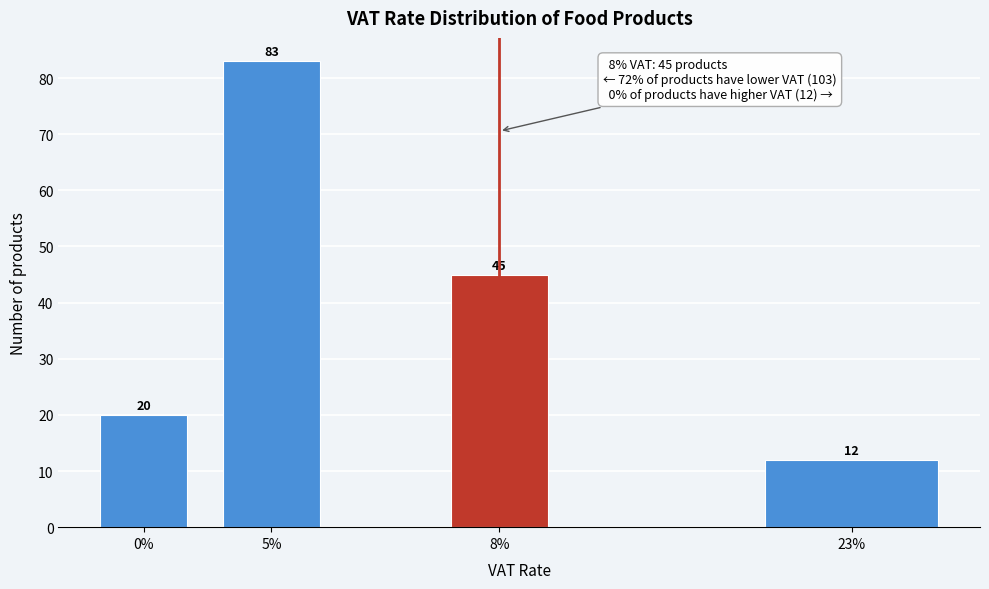

Reading left to right, list all the values displayed in this chart.

0%=20	5%=83	8%=45	23%=12